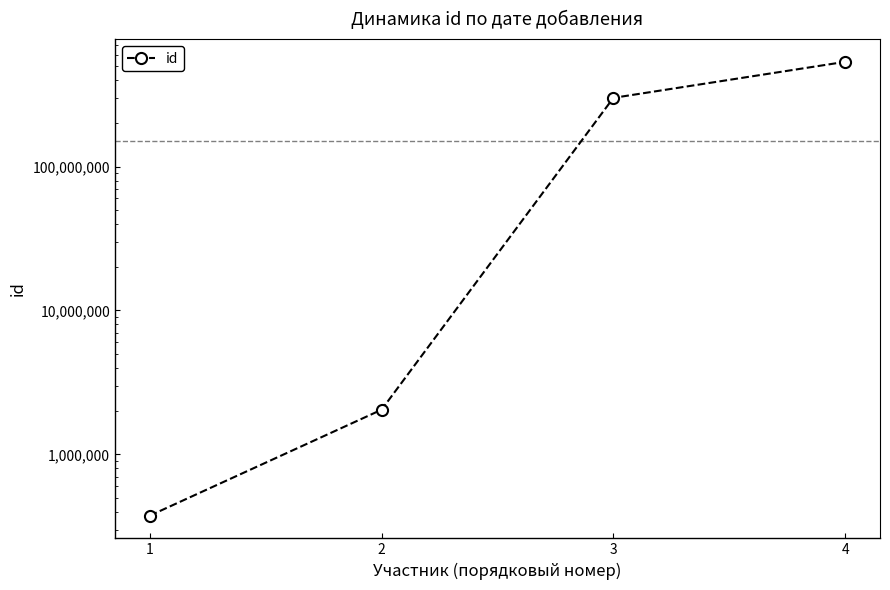

Reading right to left, list all the values displayed in this chart.

534438173	300226699	2041826	374746